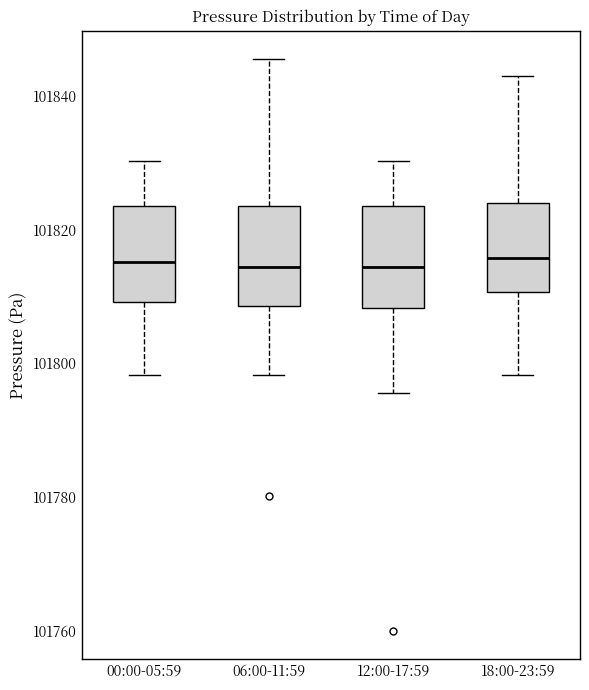

Reading left to right, transcribe this box plot: for each box, give where its median line is, the range the box spans, and where its two whiskers end, as read against the y-axis. The values are not printed on the chart, so give them approximately, as read against the axis.

00:00-05:59: median 101816, box 101810 to 101824, whiskers 101798 to 101830
06:00-11:59: median 101814, box 101808 to 101824, whiskers 101798 to 101846
12:00-17:59: median 101814, box 101808 to 101824, whiskers 101796 to 101830
18:00-23:59: median 101816, box 101810 to 101824, whiskers 101798 to 101842